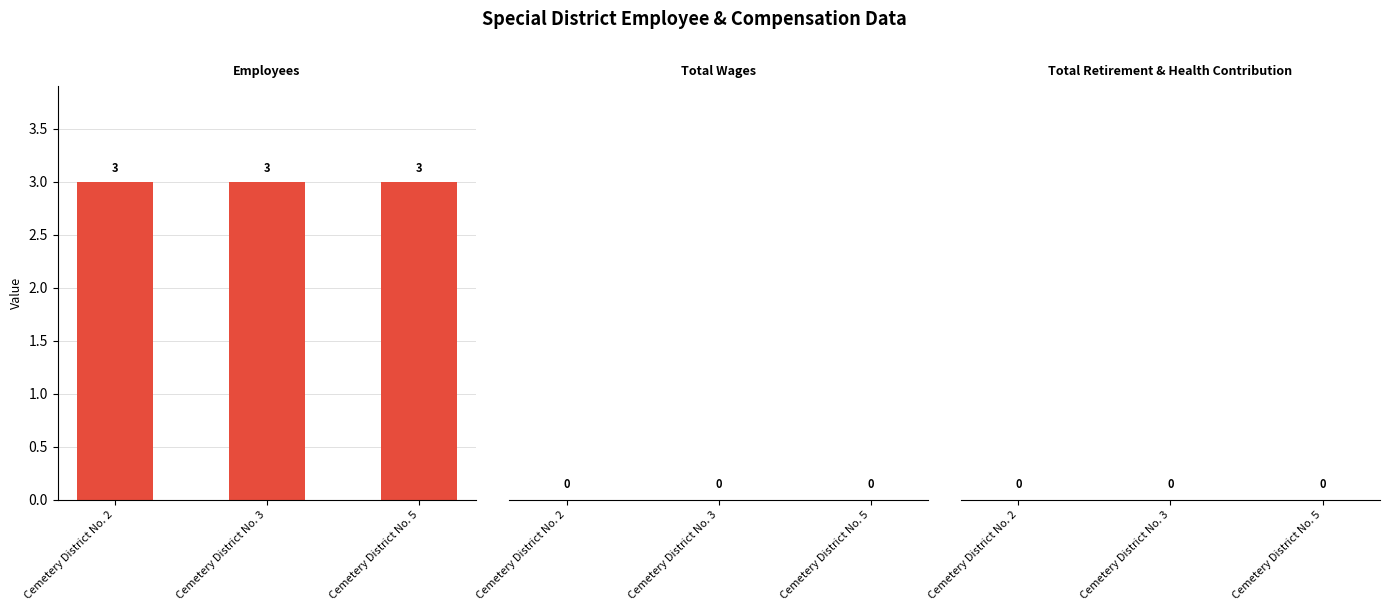

The value of Employees at Cemetery District No. 2 is 3. True or false?

True